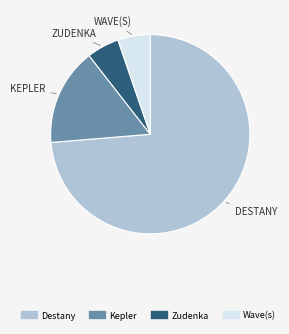

Do Destany and Kepler together represent more than half of the pie?

Yes